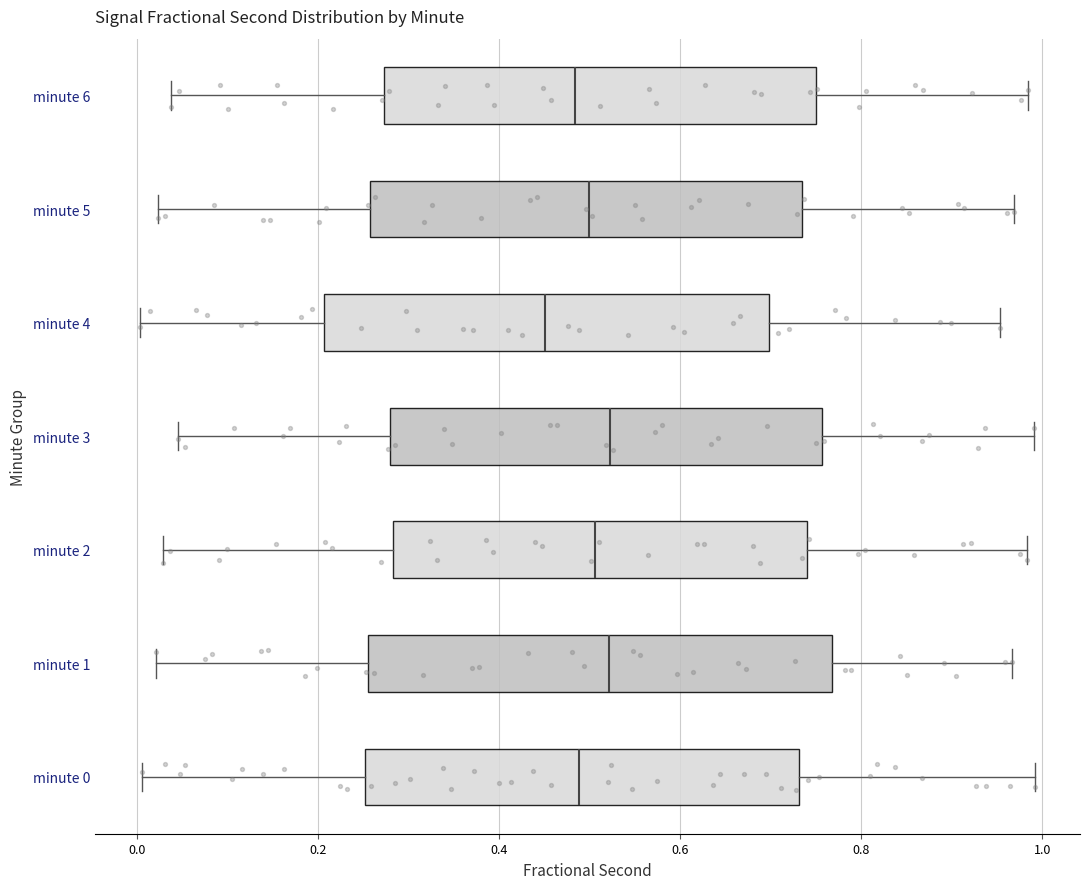

Which box has the furthest to the left median line?

minute 4